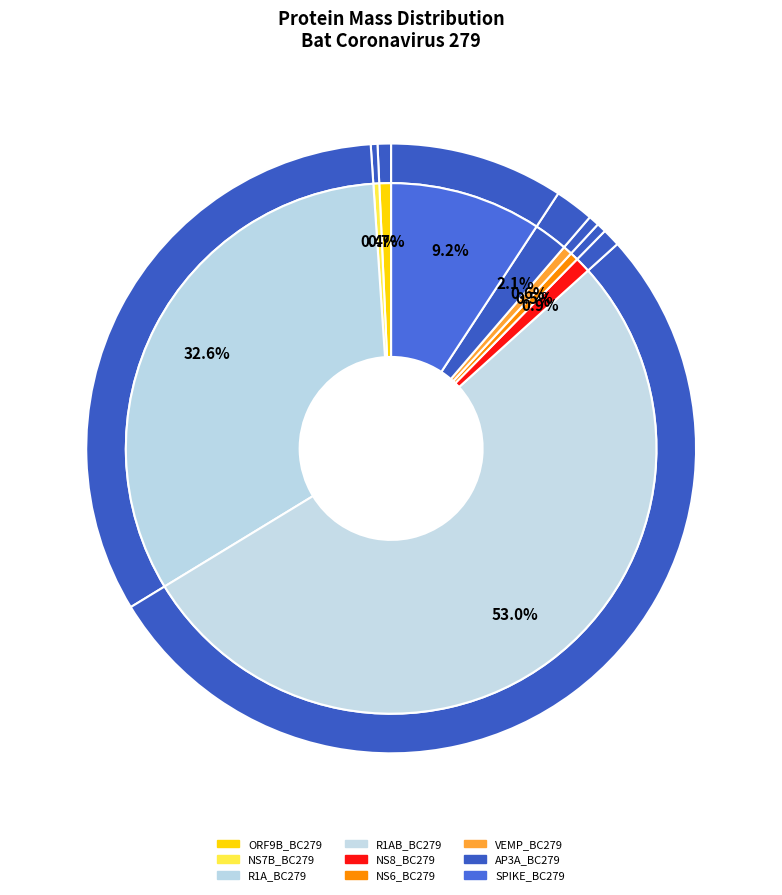

Which slice is the smallest?

NS7B_BC279